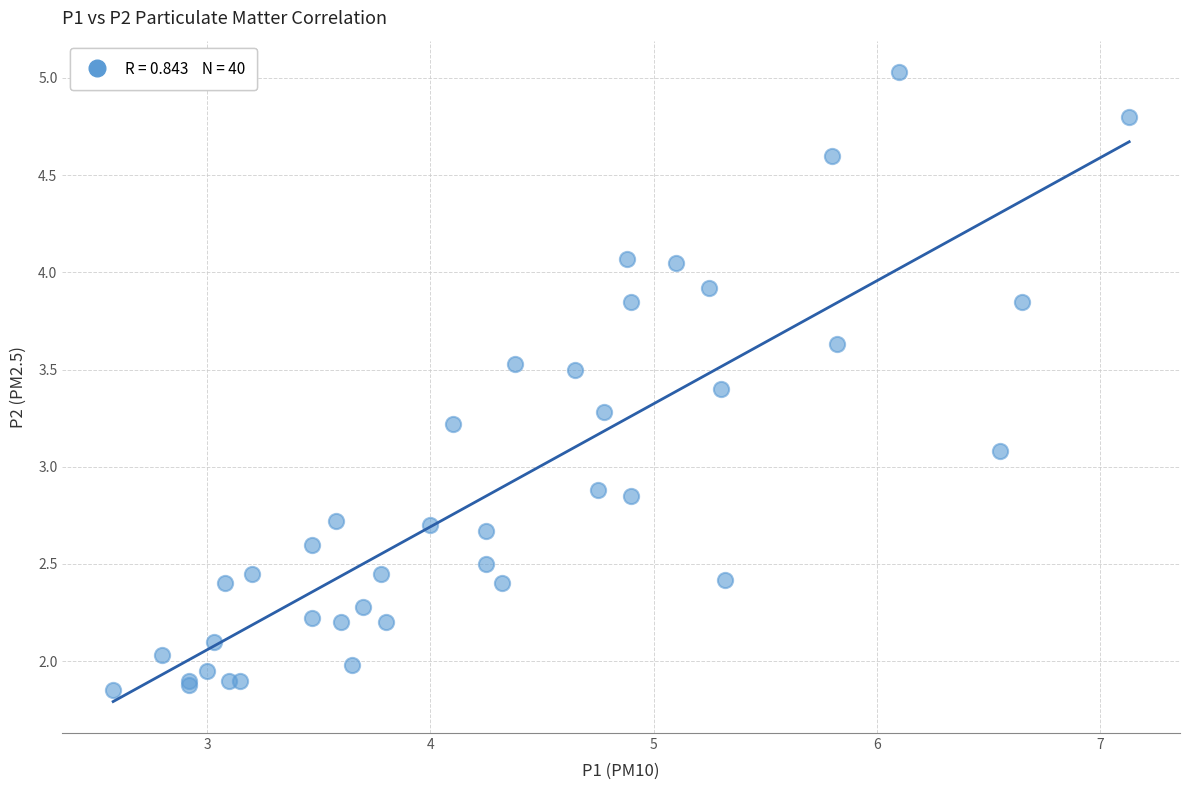

What Y value in the scatter plot is closest to 3?

3.1